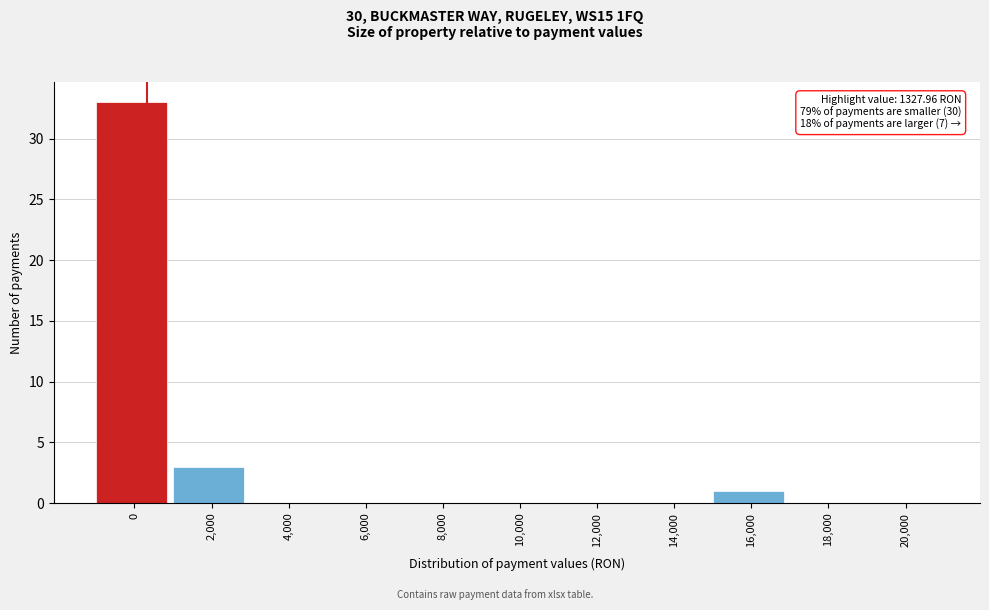

Reading left to right, list all the values displayed in this chart.

0=33	2,000=3	4,000=0	6,000=0	8,000=0	10,000=0	12,000=0	14,000=0	16,000=1	18,000=0	20,000=0